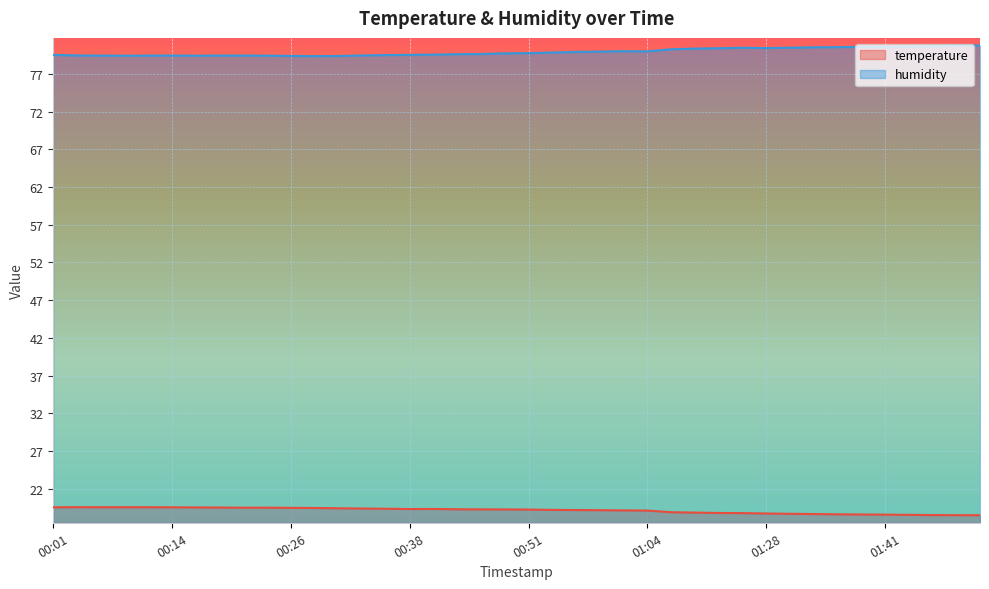

List the series in order of their overall mean, lowest first.

temperature, humidity